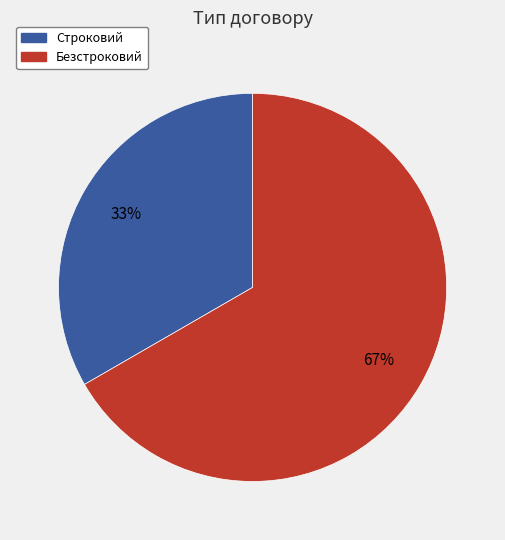

The Строковий slice represents 46% of the pie. True or false?

False